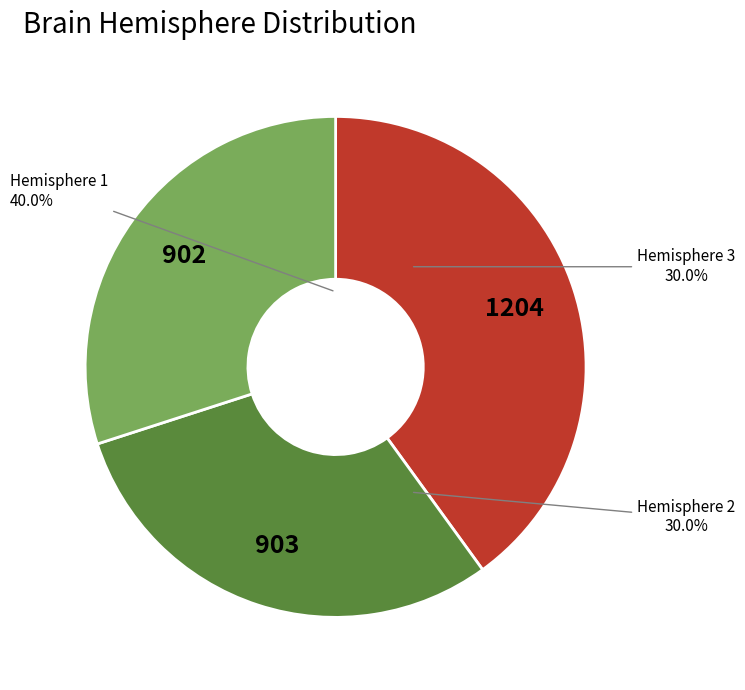

Is there a majority slice in this chart?

No